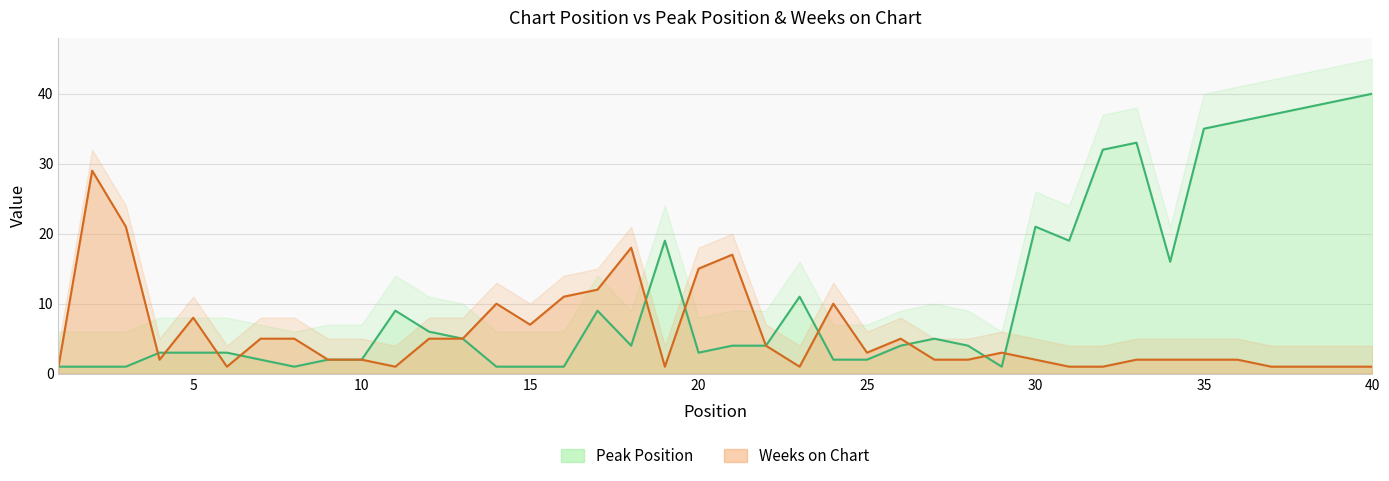

True or false: Weeks on Chart has more than 0 interior local peaks.

True